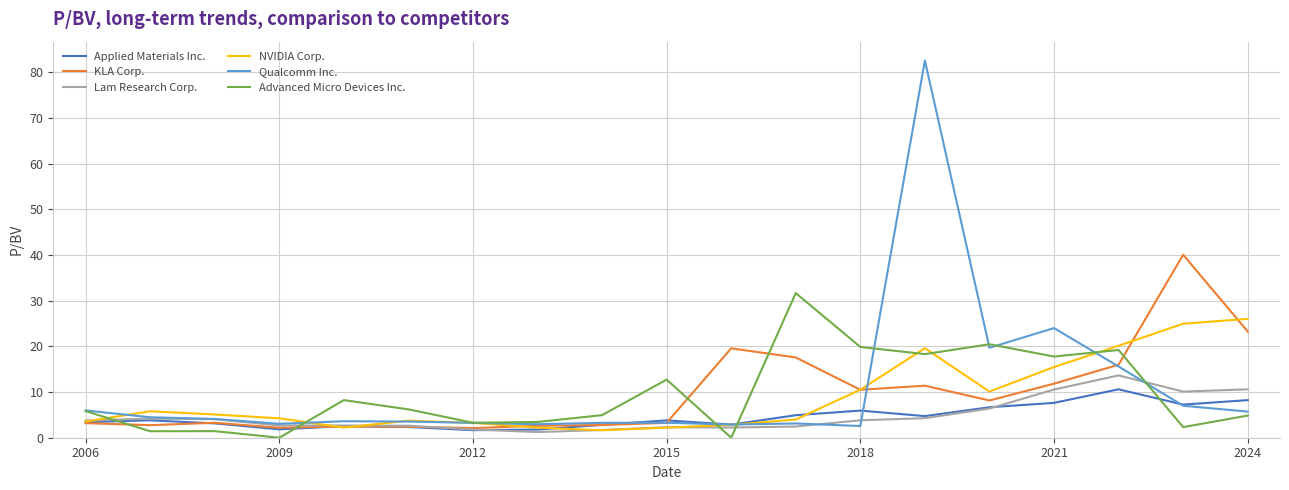

Which series has the widest spread of values?

Qualcomm Inc.